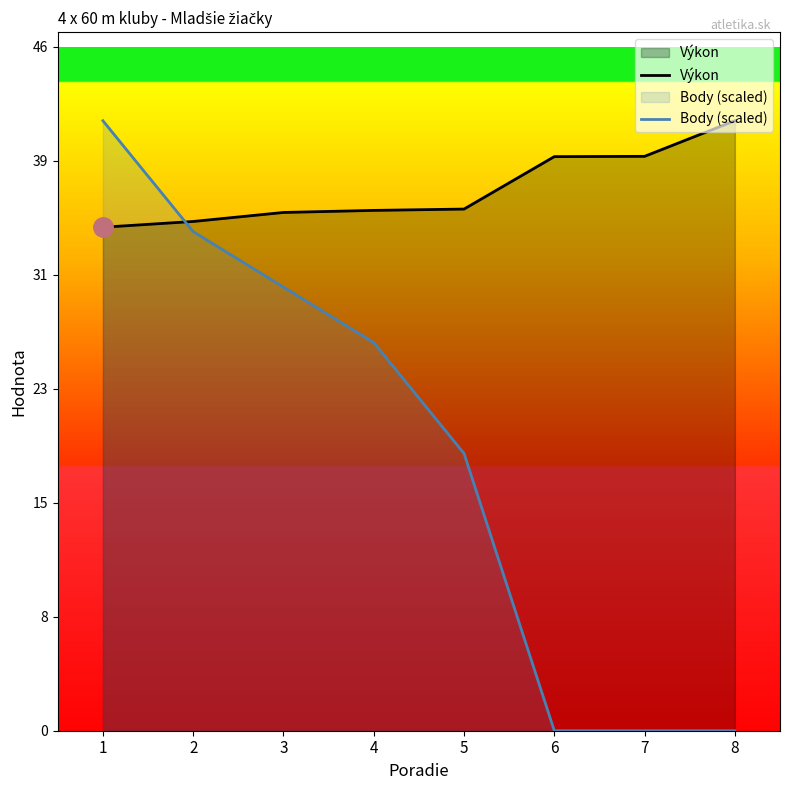

What is the value of the Body (scaled) point at the 2nd from the left?

33.8